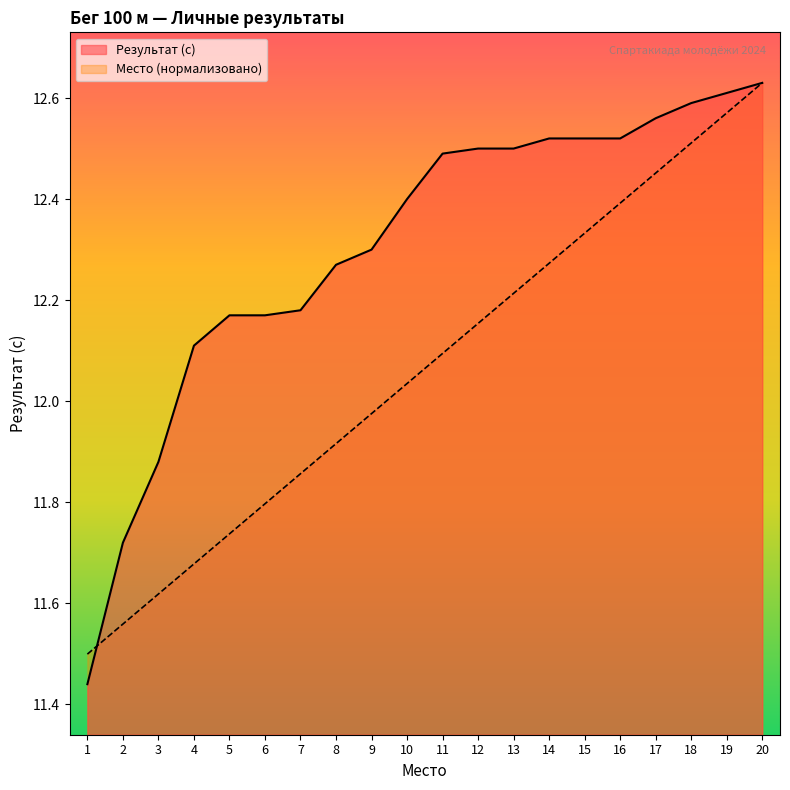

After their last crossing, which series has the higher values: Место or Результат (с)?

Результат (с)